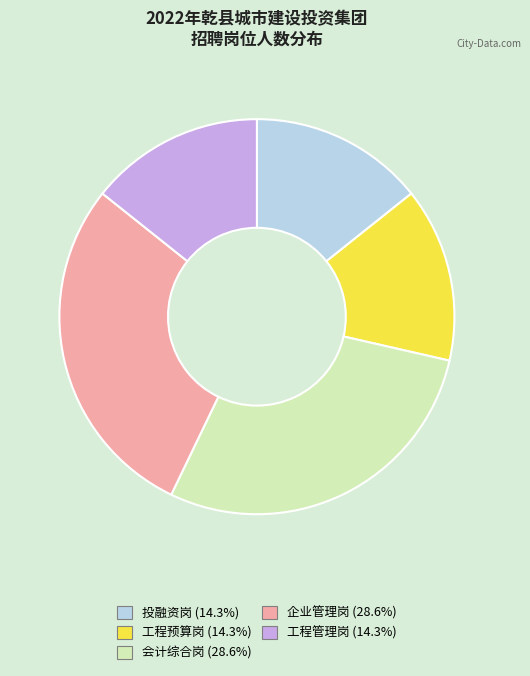

Approximately how many times larger is the value at 企业管理岗 compared to 投融资岗?

2.0